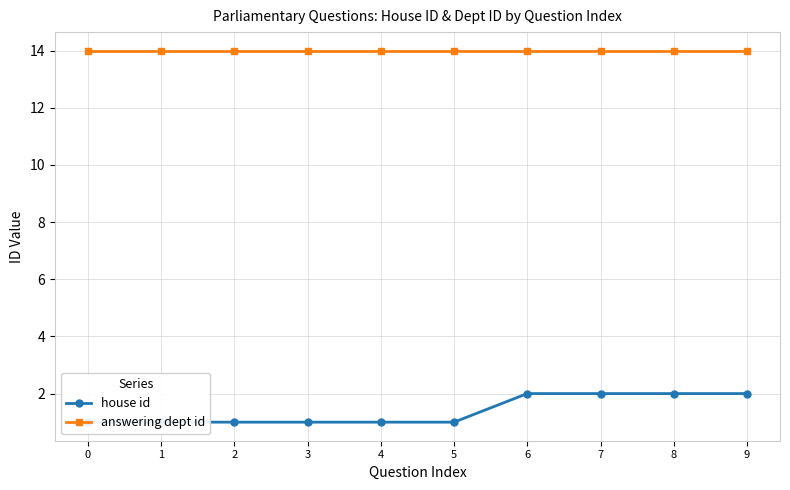

What is the difference between the second highest and minimum values in the house id series?

1